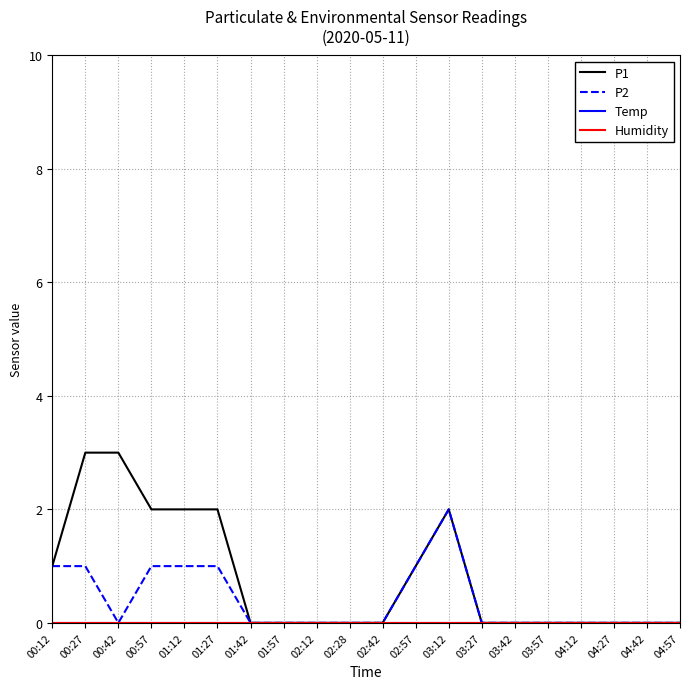

At how many categories does at least one series exceed 2?

2